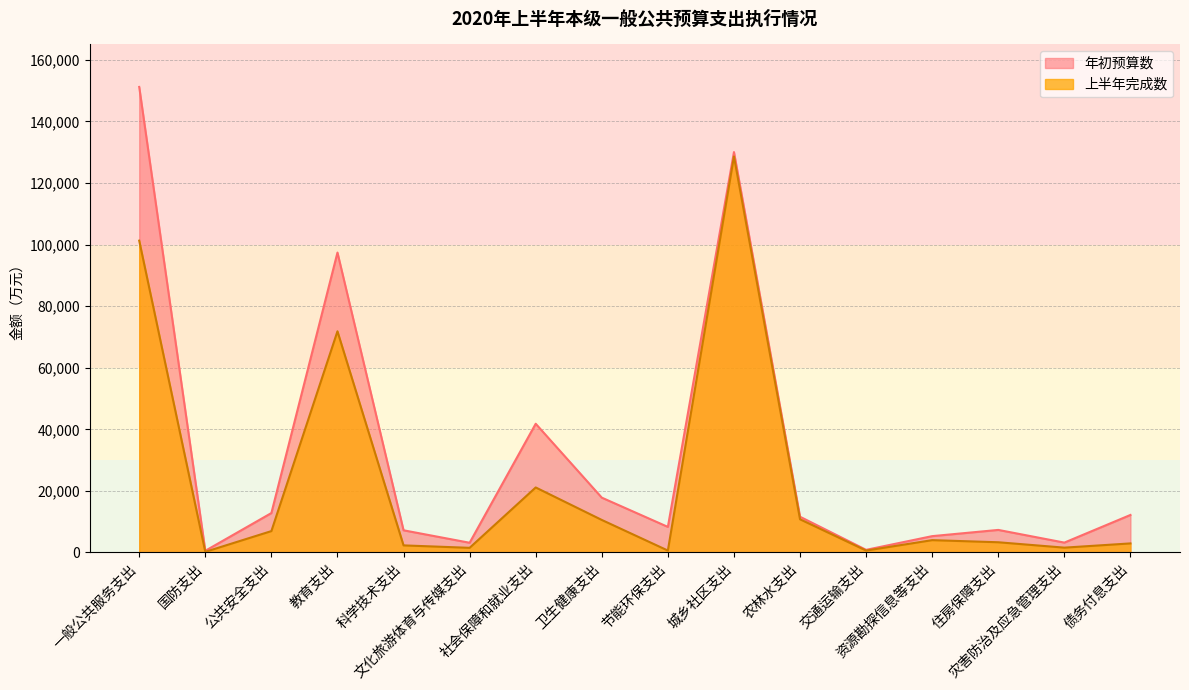

What is the difference between the second highest and second lowest values in the 年初预算数 series?

129200